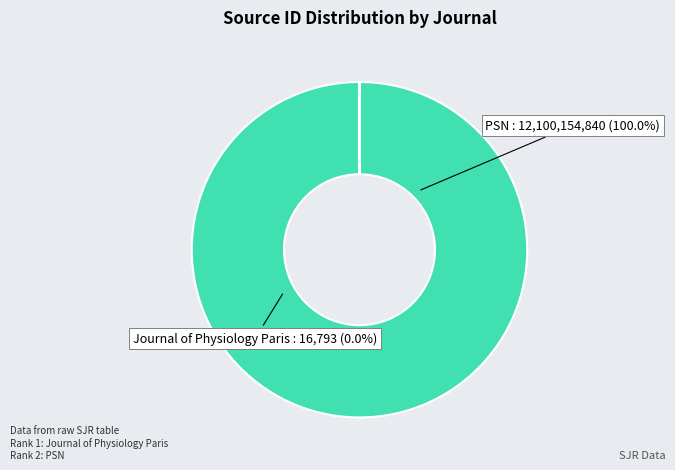

How many segments does this pie chart have?

2